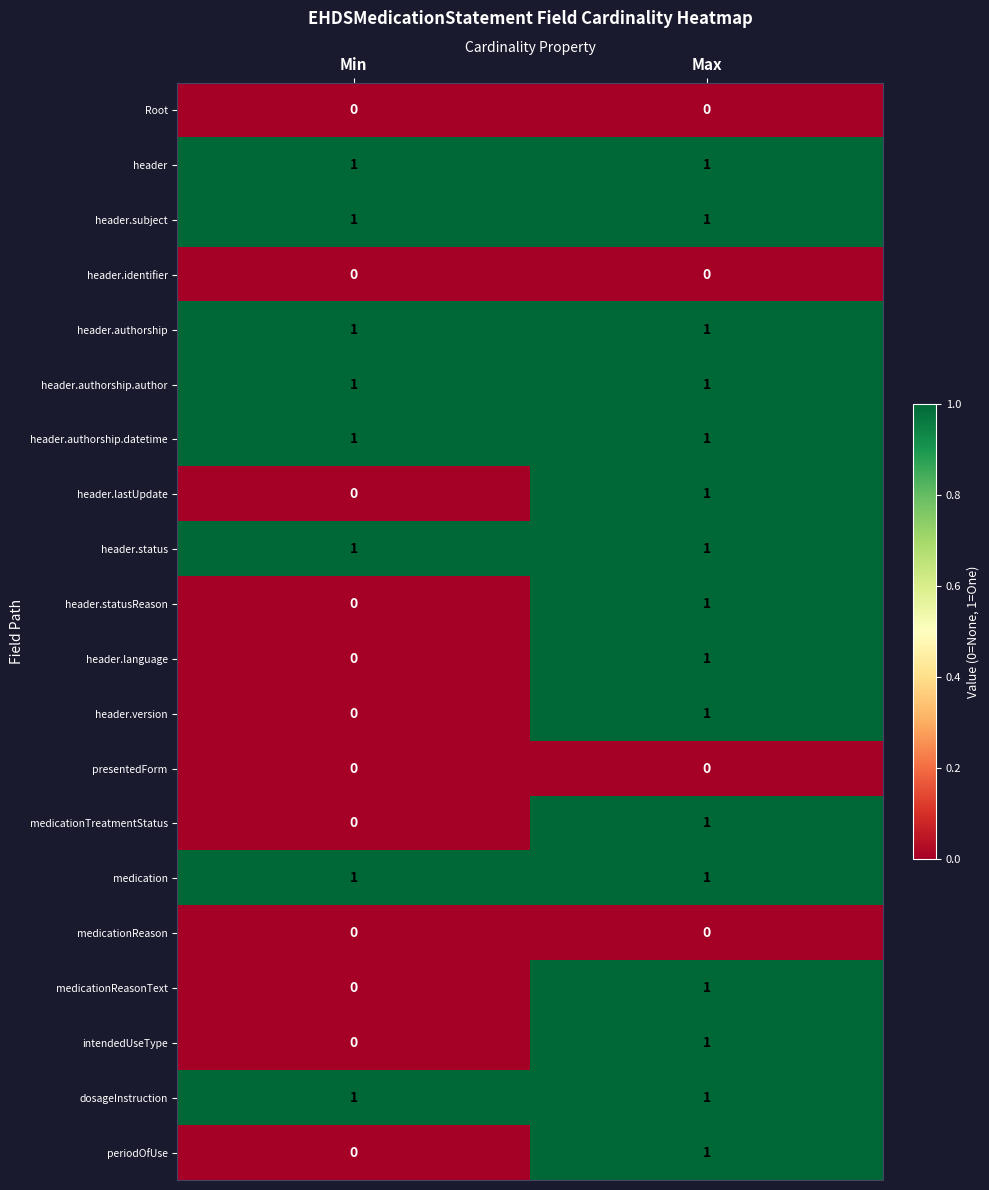

At how many categories does at least one series exceed 0?

2